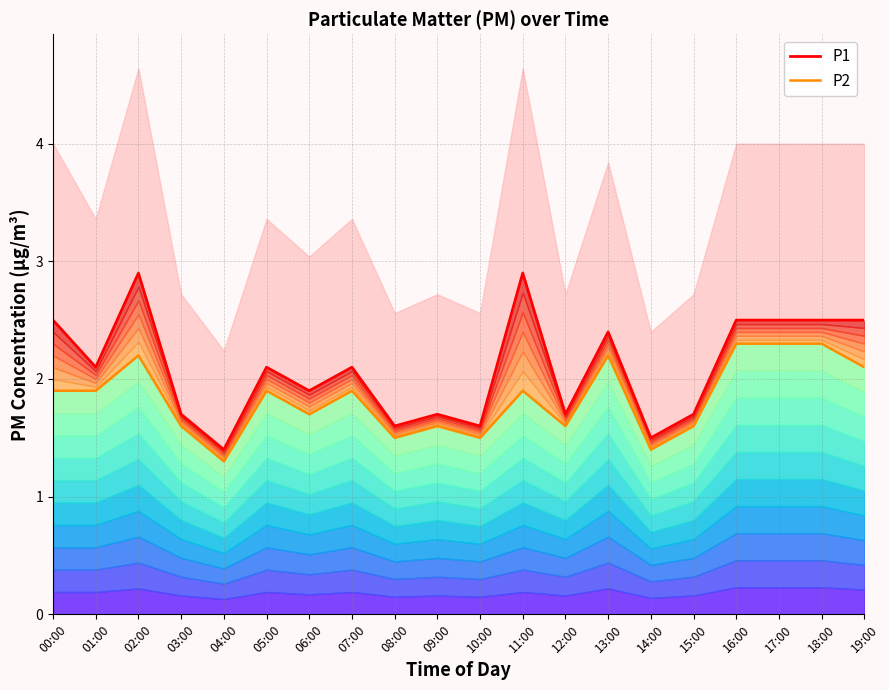

True or false: P1 has more than 2 points higher than both neighbors.

True